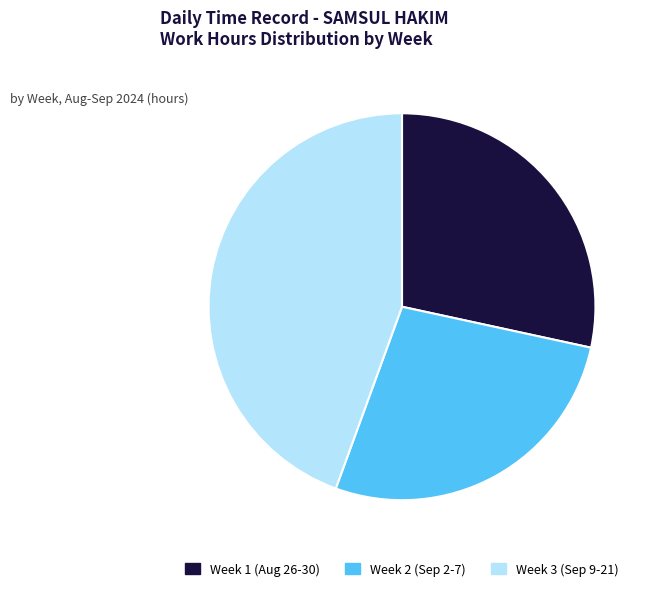

Does any single category account for the majority?

No